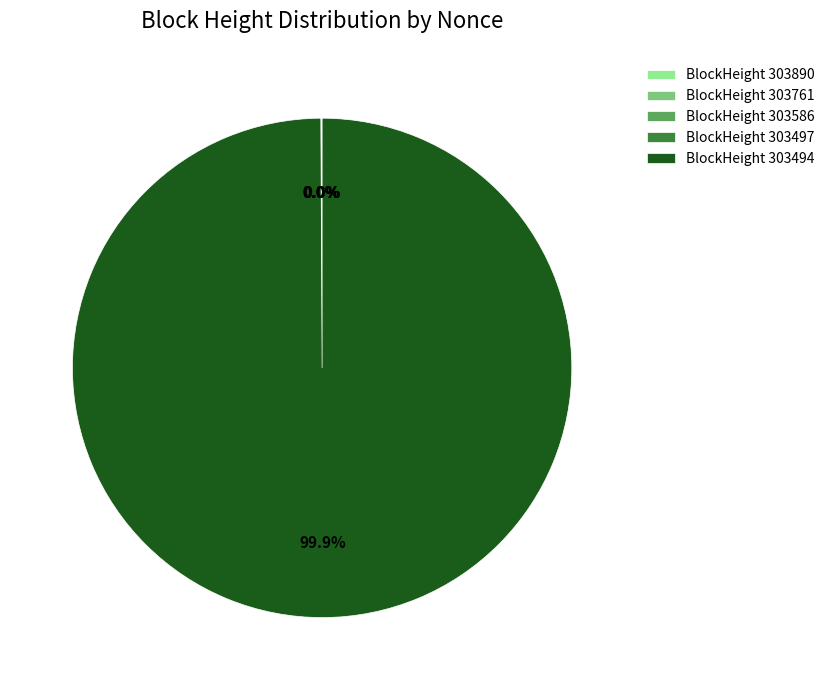

To the nearest percent, what is the difference between the largest and smallest slice percentages?

100%